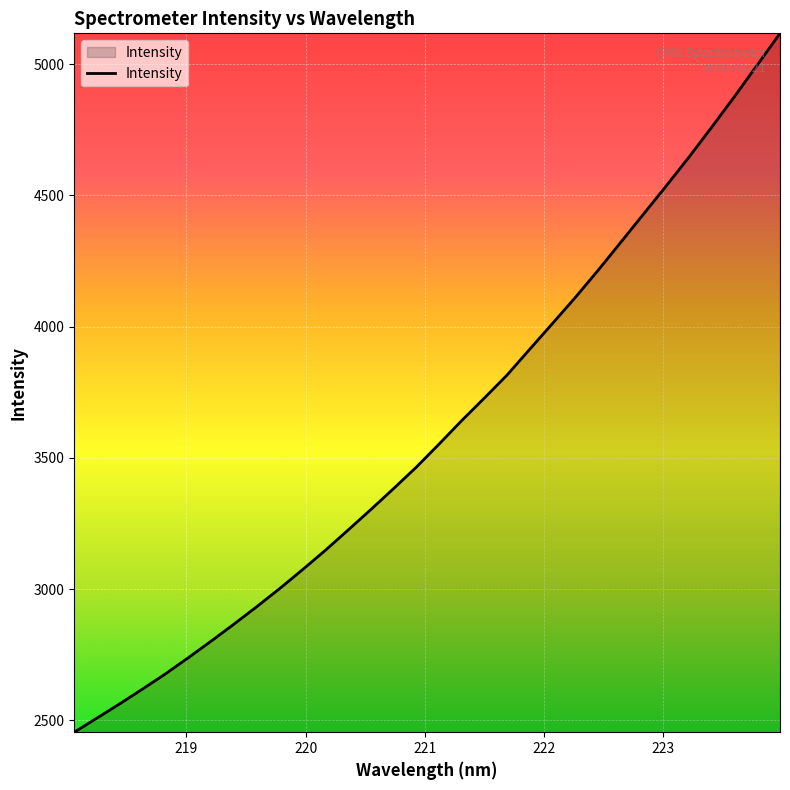

Reading left to right, transcribe all the data shown in this chart.

2454.6	2508.8	2562.9	2619.4	2676.9	2738.2	2801.2	2865.9	2932.3	3000.9	3072.6	3146.2	3223.4	3301.6	3381.6	3463.3	3551.2	3641.3	3727.5	3815.4	3914.1	4012.2	4111.1	4214.5	4321.3	4429.0	4536.5	4646.2	4760.3	4876.9	4996.9	5117.5